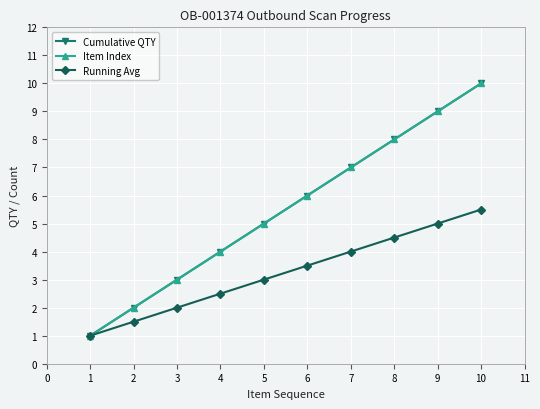

Is this an area chart (filled region under the line)?

No